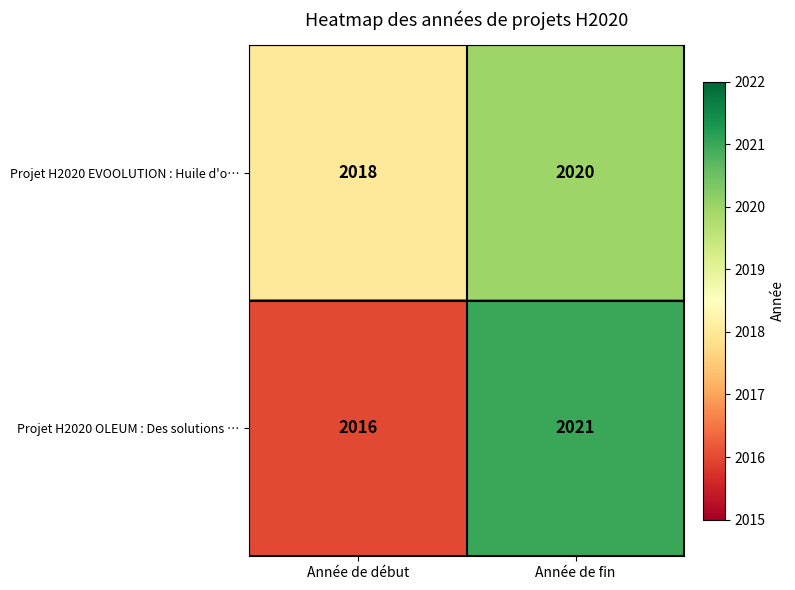

Which series has the largest total across all categories?

Projet H2020 EVOOLUTION : Huile d'o…